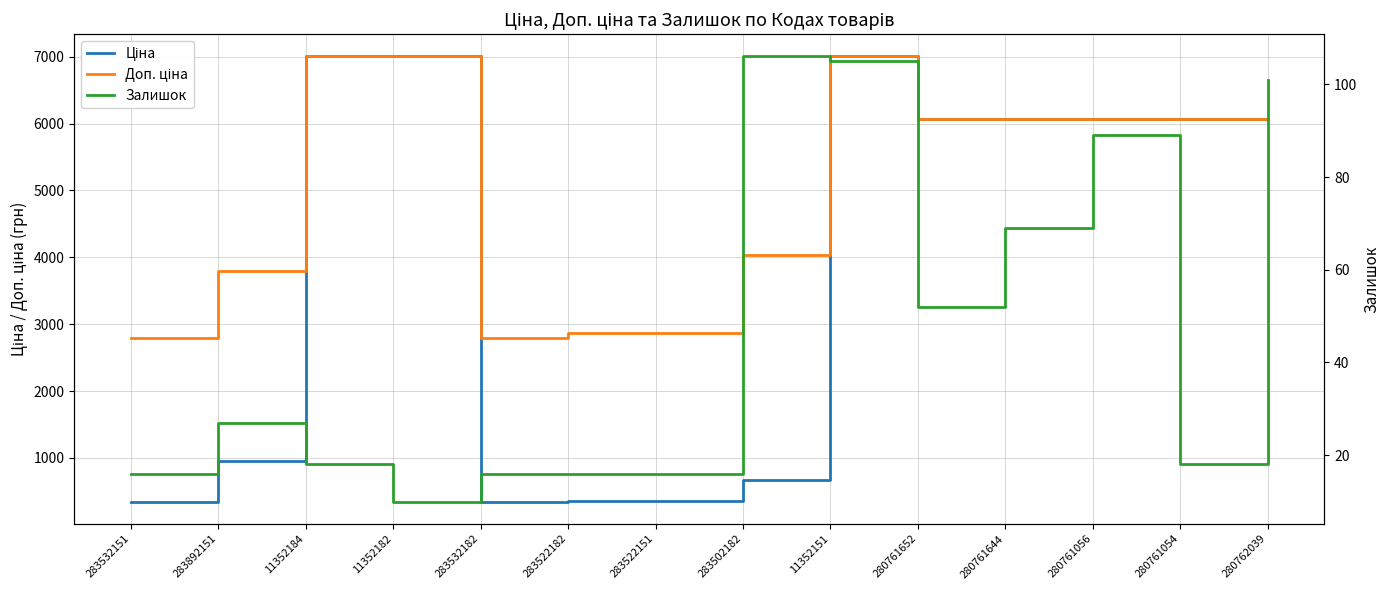

True or false: Ціна has more than 1 interior local peaks.

False